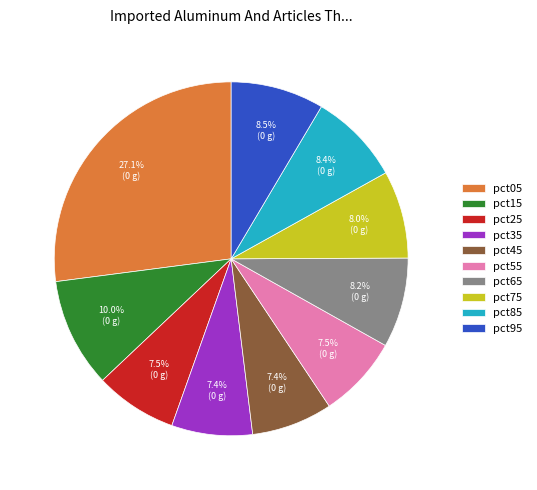

Which slice is the largest?

pct05